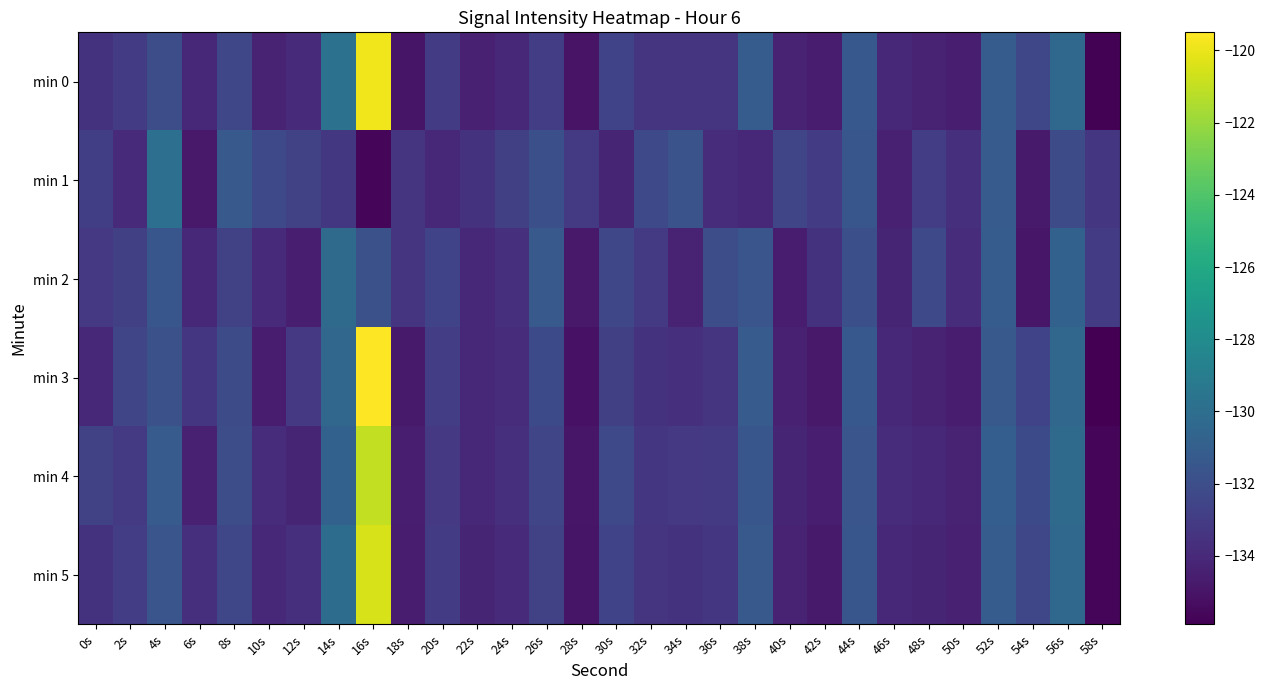

Rank the series by their maximum value, from highest to lowest.

min 3, min 0, min 5, min 4, min 1, min 2